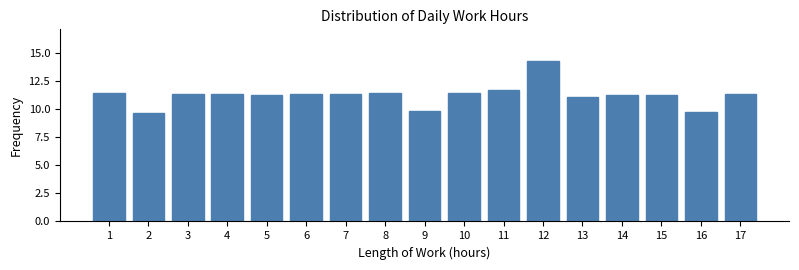

What value does the data have at 12?

14.2